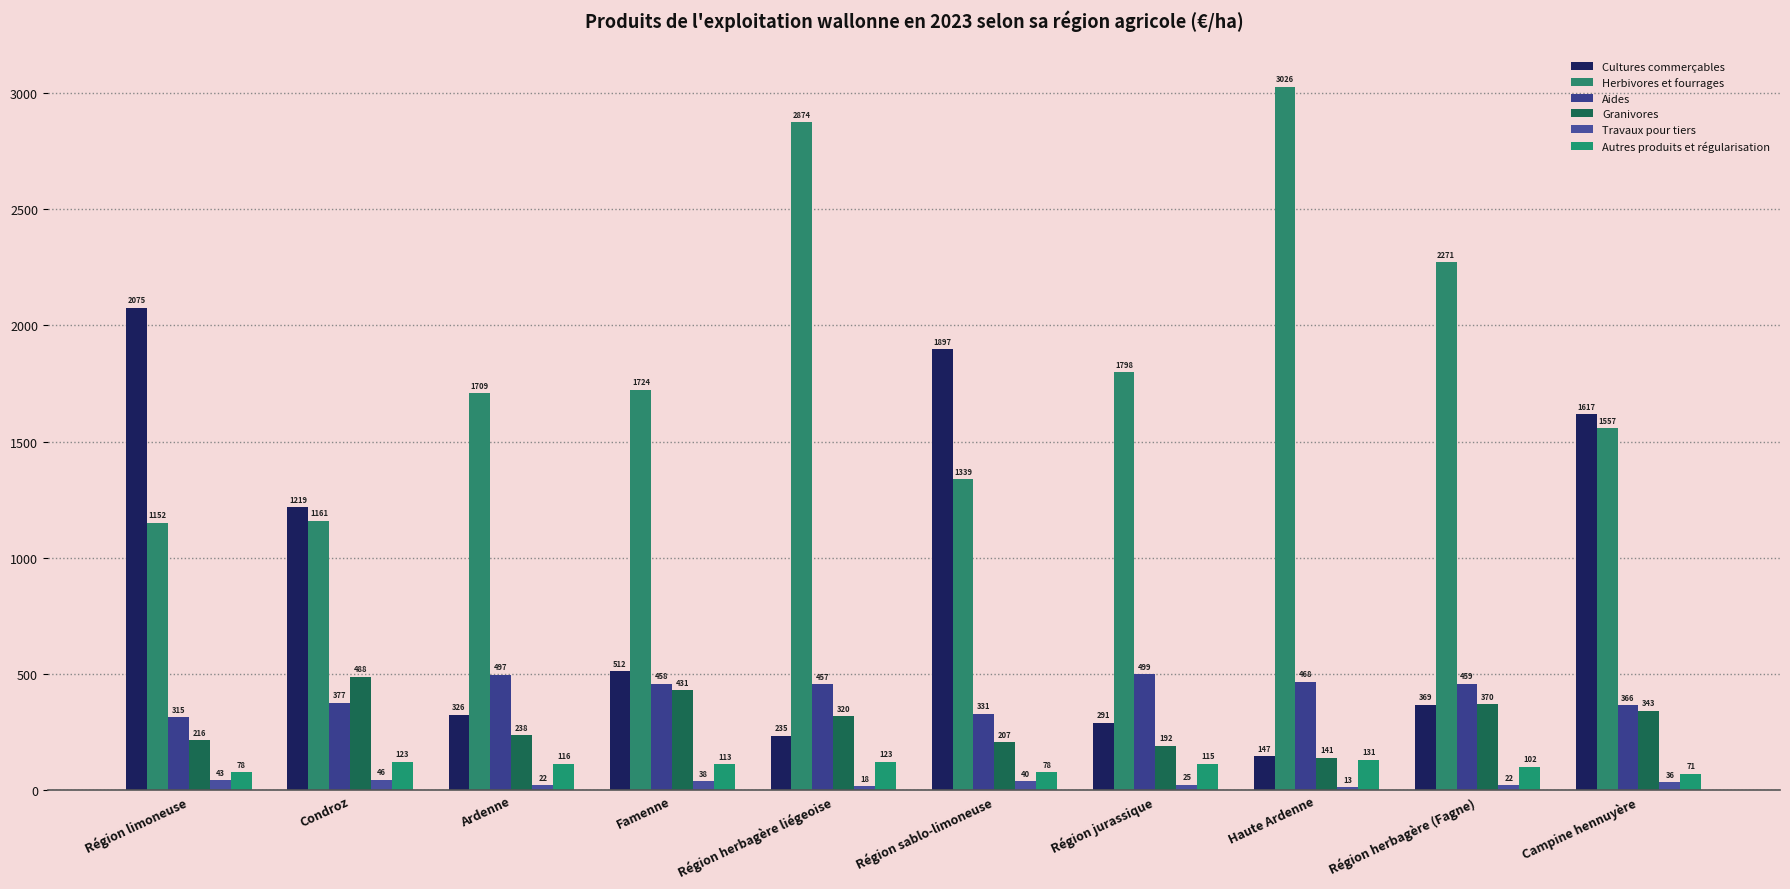

Where does the Autres produits et régularisation series first go above 114?

Condroz